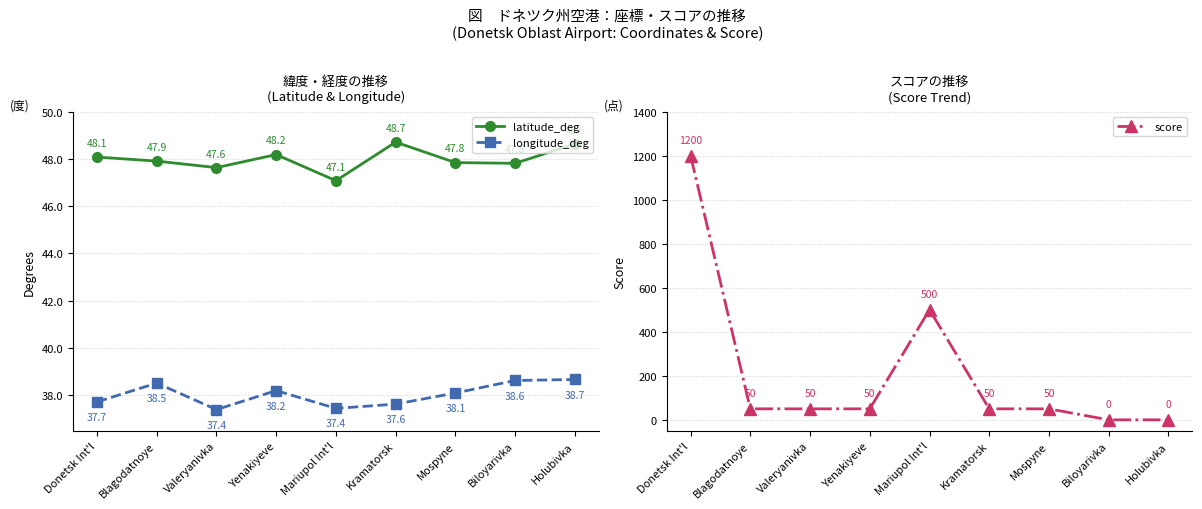

At Biloyarivka, list the series in order from largest to smallest.

latitude_deg, longitude_deg, score